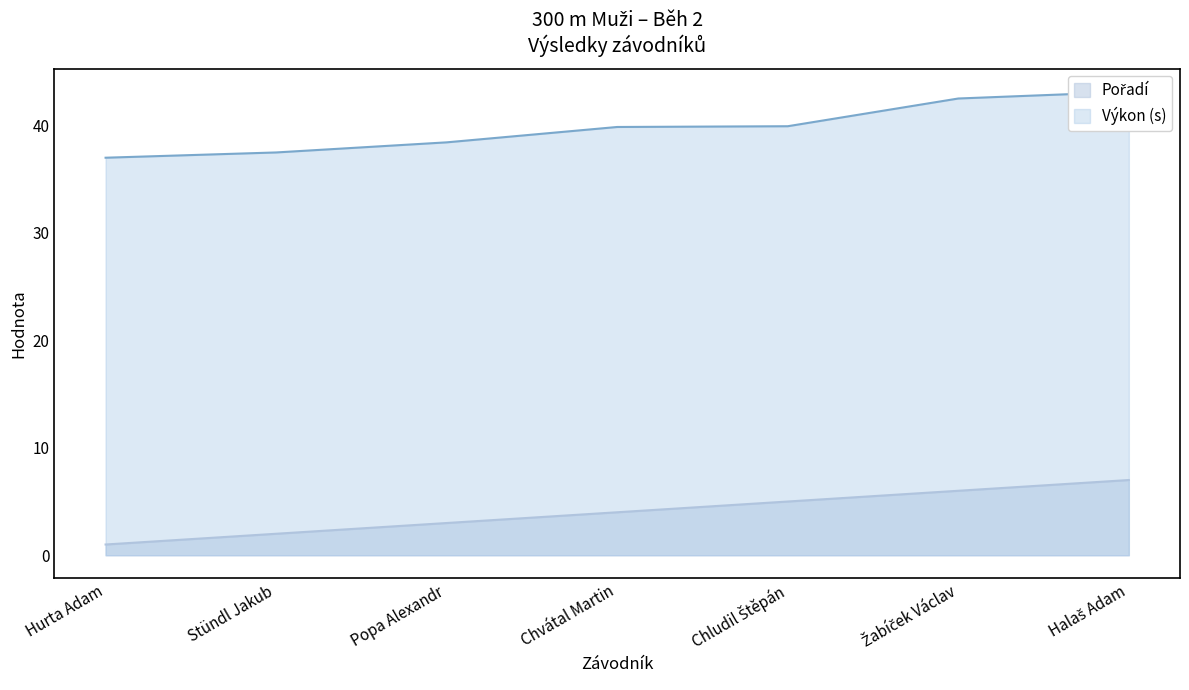

True or false: Pořadí has more than 2 interior local peaks.

False